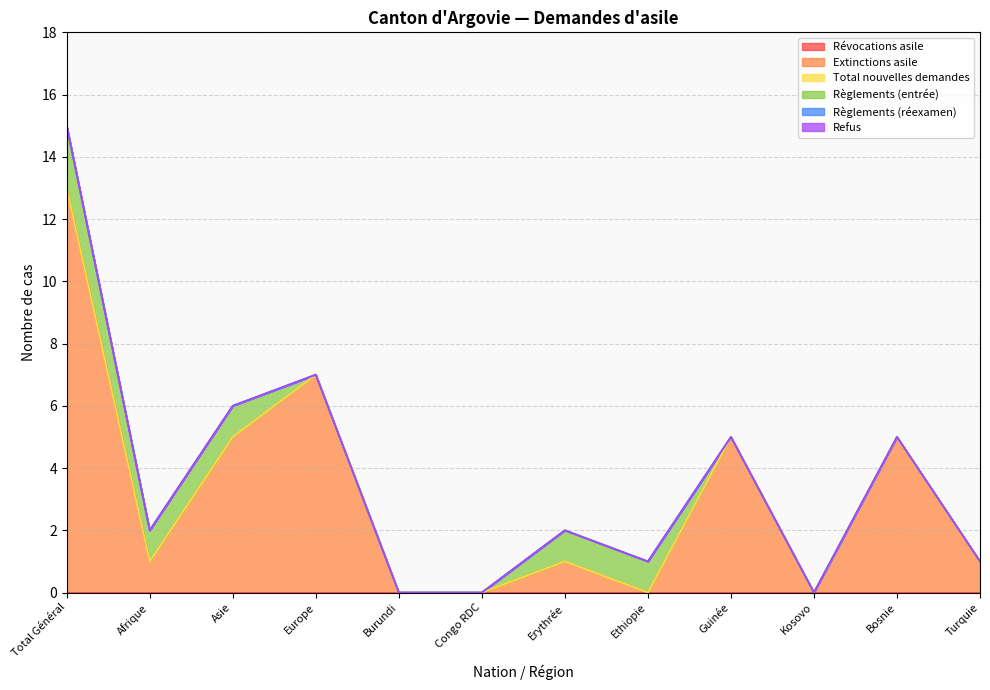

The Règlements (entrée) series shows 1 at Europe. True or false?

False